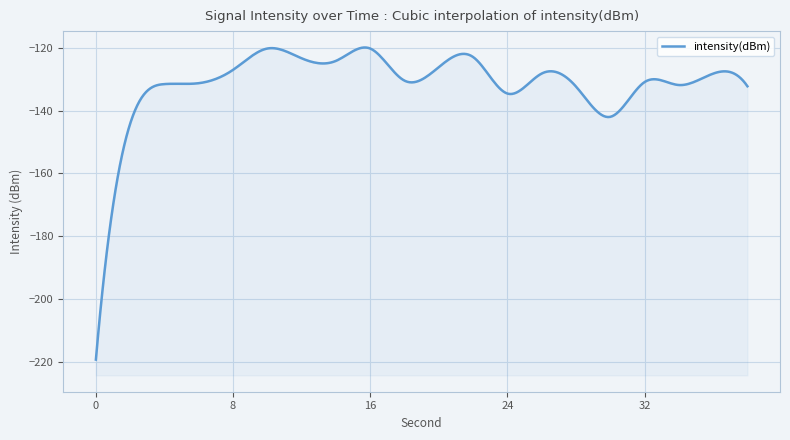

How many data points are less than -130?

11